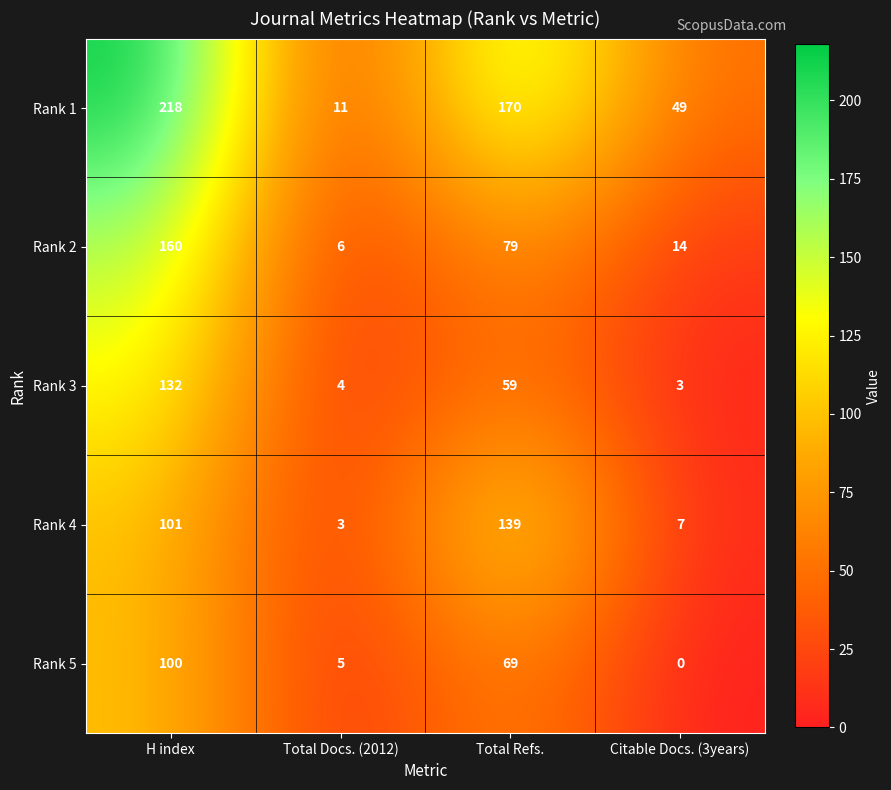

How many values in the Rank 2 series are below 79?

2